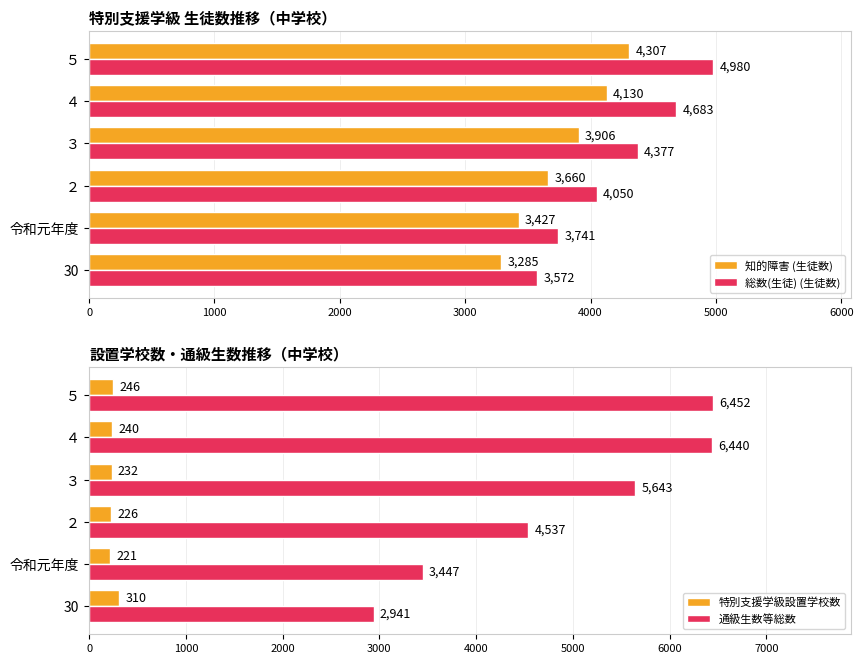

What is the value of the 知的障害 (生徒数) bar at the 5th from the left?

4130